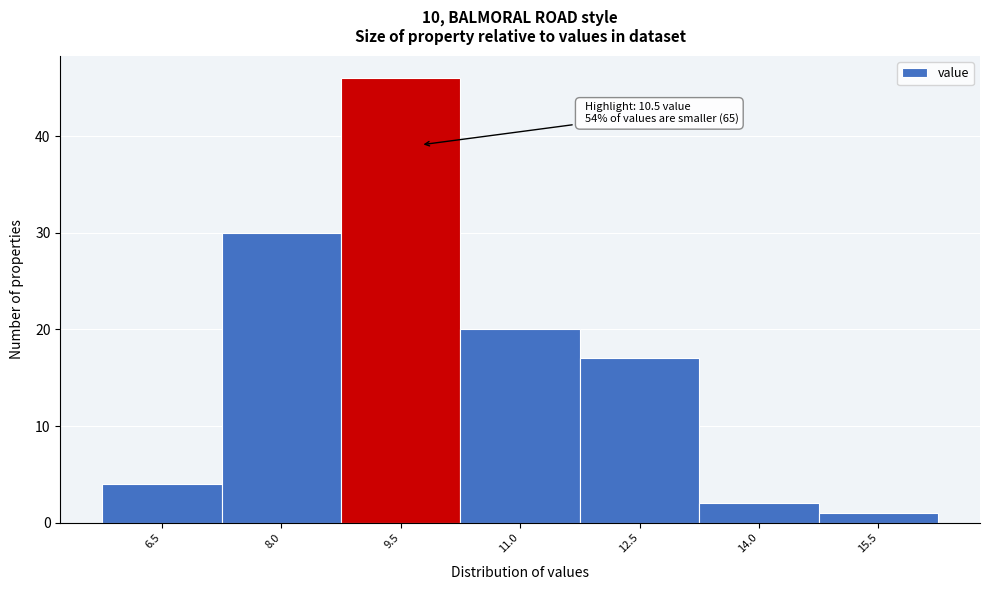

Reading left to right, what are all the values shown in this chart?

4	30	46	20	17	2	1